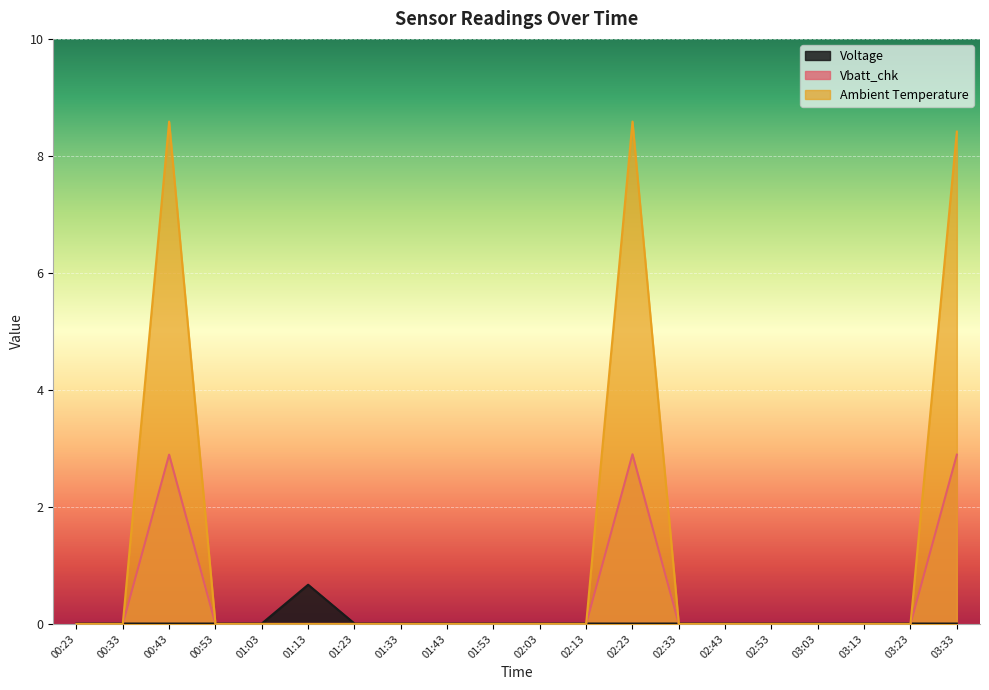

The value of Ambient Temperature at 02:13 is 3.6. True or false?

False